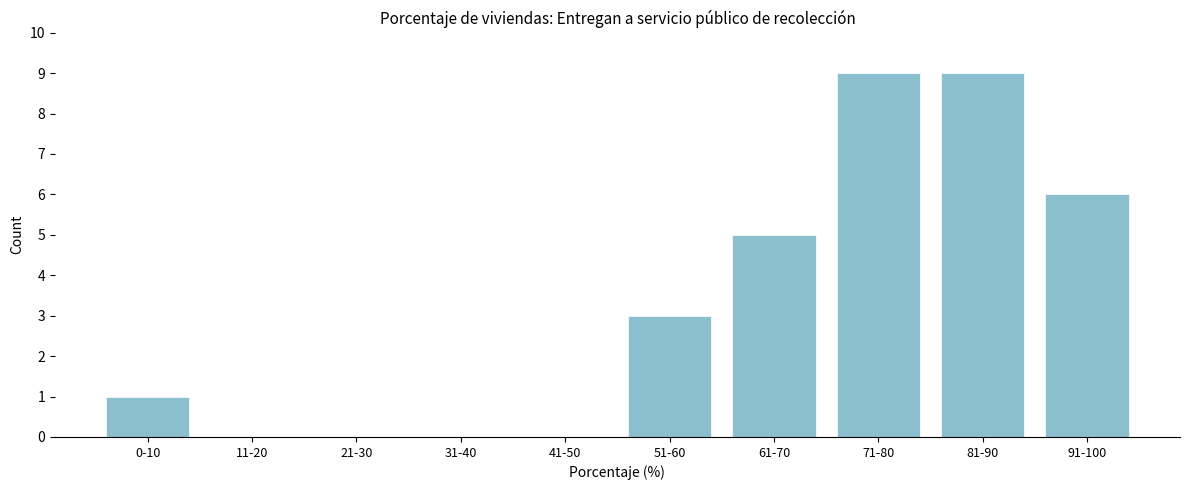

Reading right to left, extract all data points from this chart.

91-100=6	81-90=9	71-80=9	61-70=5	51-60=3	41-50=0	31-40=0	21-30=0	11-20=0	0-10=1